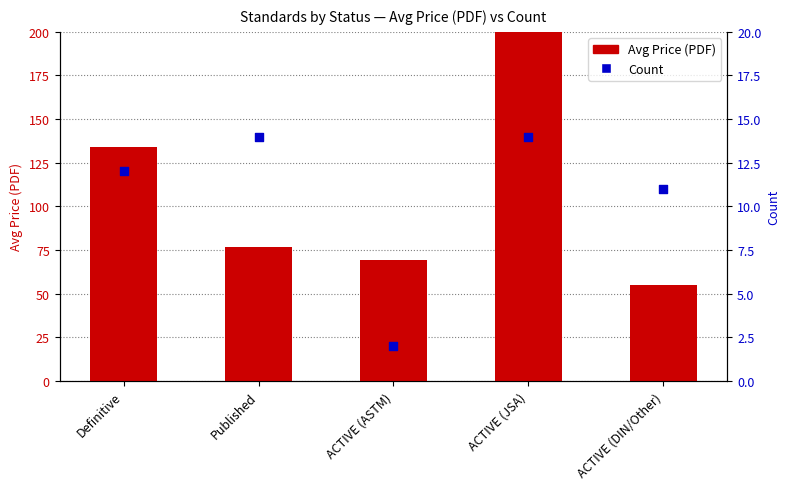

Which series reaches the maximum Y coordinate?

Avg Price (PDF)